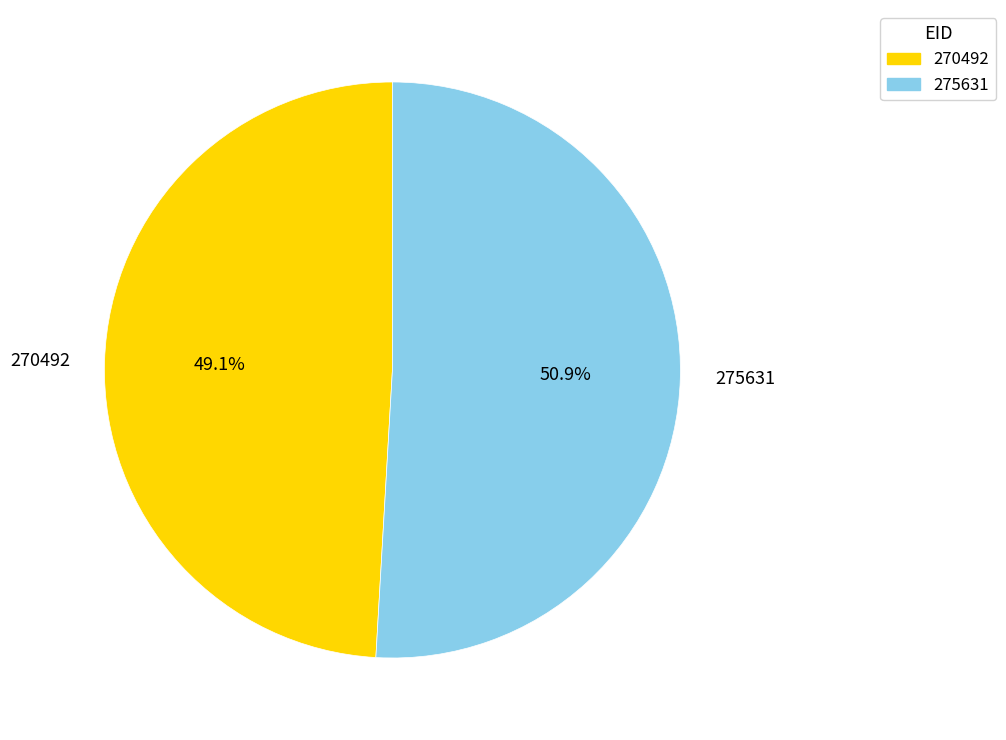

Count the number of slices in the pie.

2